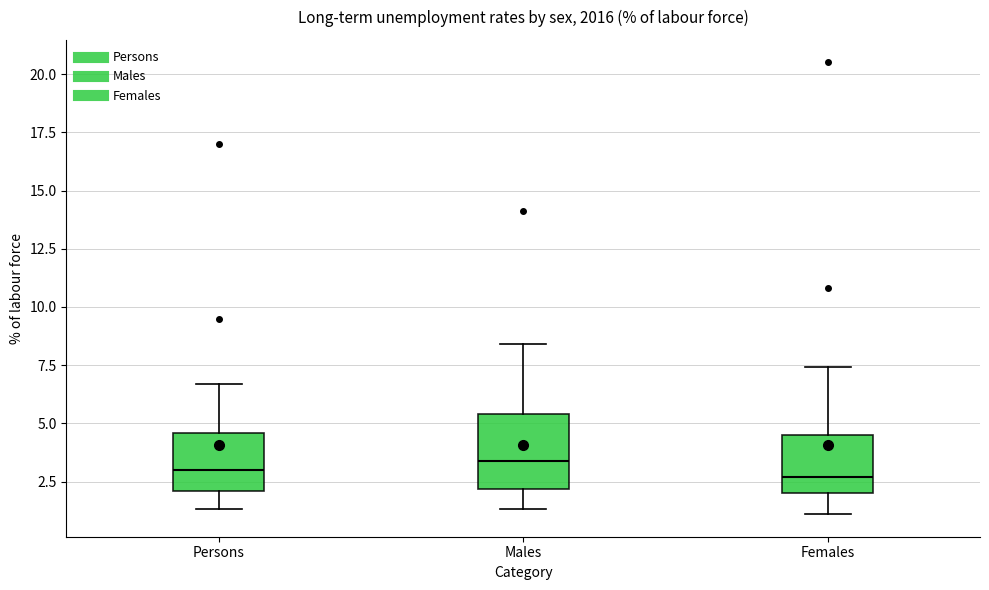

Where is the lower edge of the box for Females on the y-axis? The values are not printed on the chart, so give them approximately, as read against the axis.

2.0